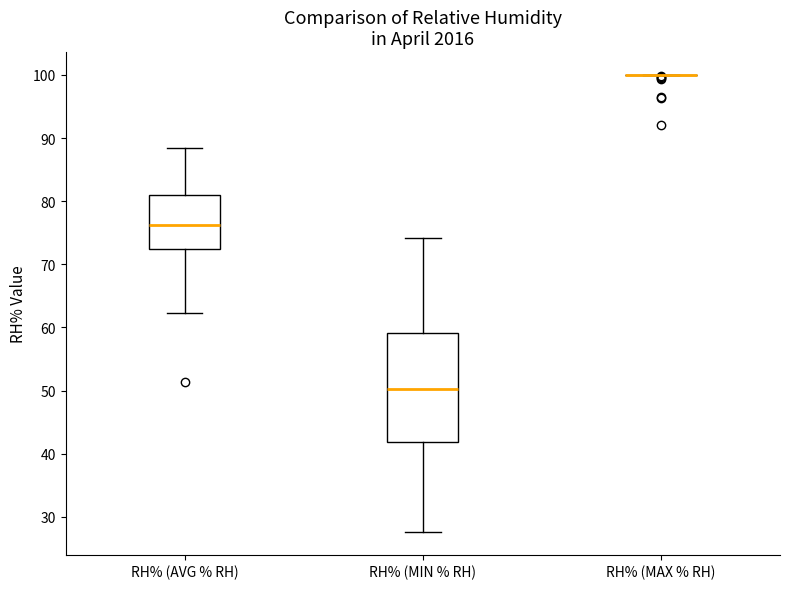

Reading left to right, read every box against the y-axis: the position of its median line, the range the box covers, and the ends of its whiskers. The values are not printed on the chart, so give them approximately, as read against the axis.

RH% (AVG % RH): median 76, box 72 to 81, whiskers 62 to 88
RH% (MIN % RH): median 50, box 42 to 59, whiskers 28 to 74
RH% (MAX % RH): box collapsed to a line at 100, whiskers 100 to 100